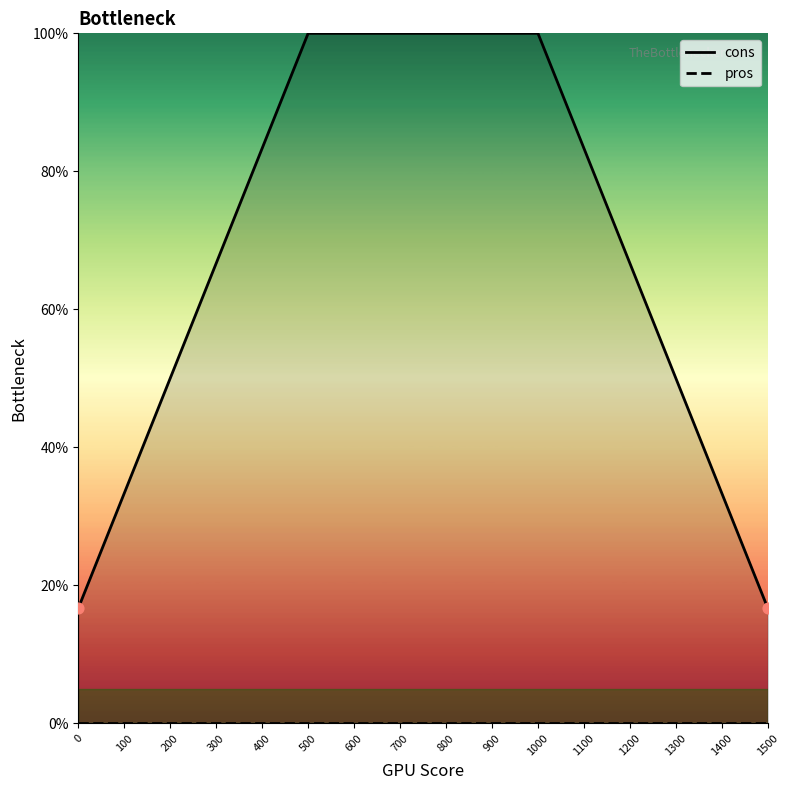

Which series reaches the maximum Y coordinate?

cons